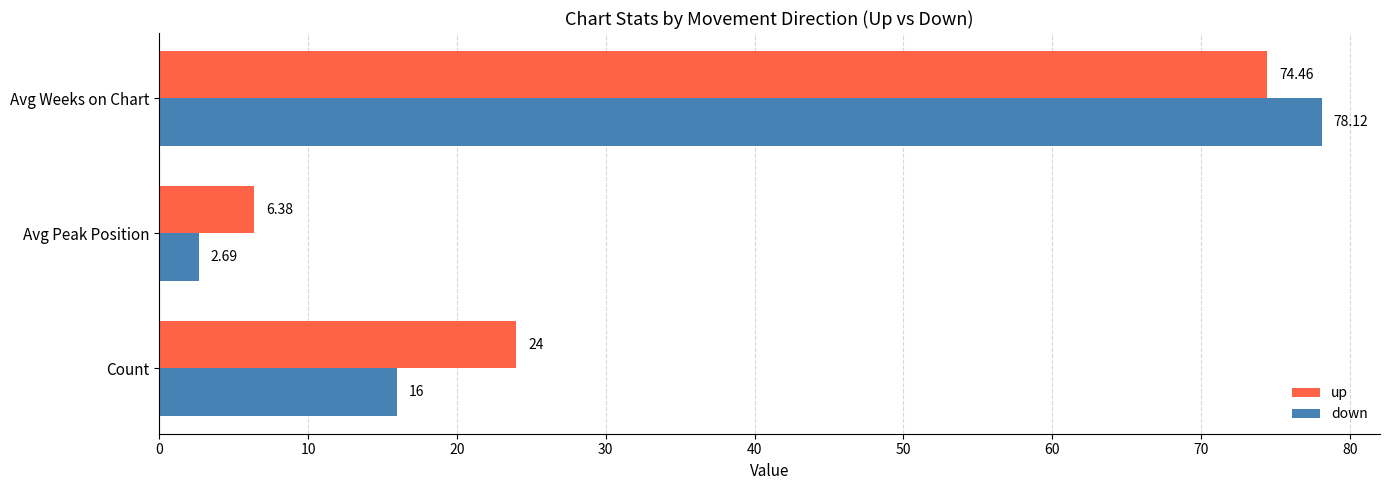

What is the difference between the maximum and minimum values in the down series?

75.4